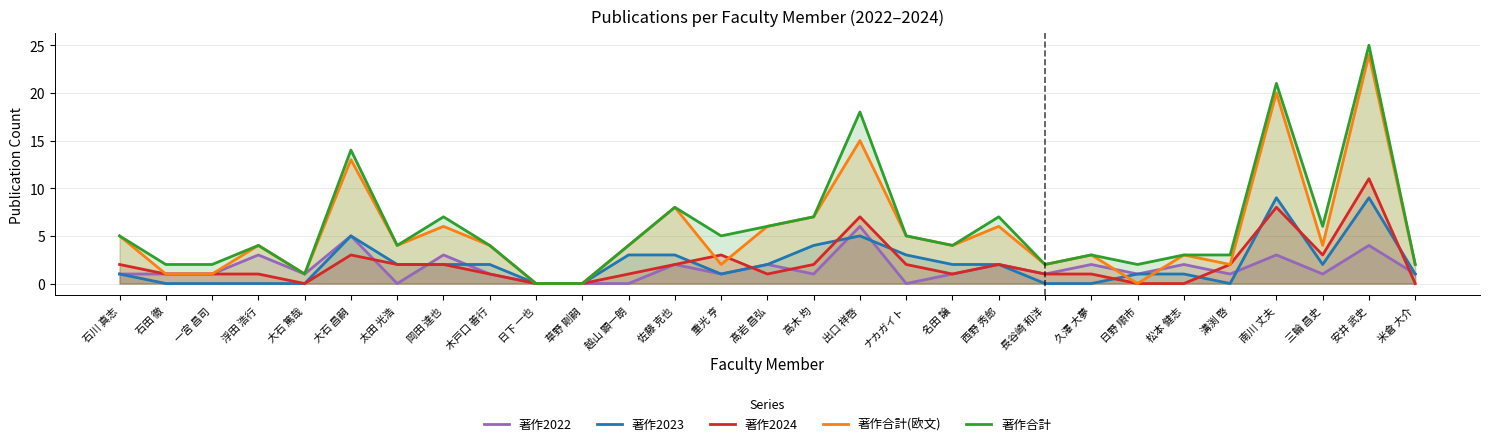

The 著作2023 series shows 2 at 髙岩 昌弘. True or false?

True